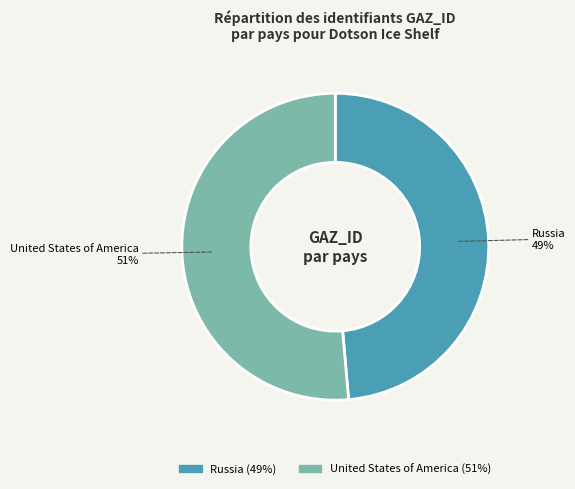

To the nearest percent, what is the combined percentage of Russia and United States of America?

100%